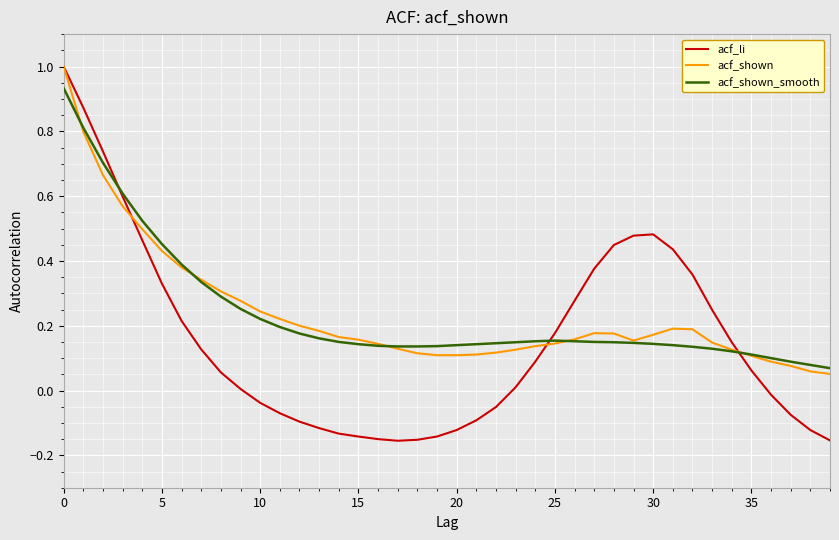

Which series has the widest spread of values?

acf_li